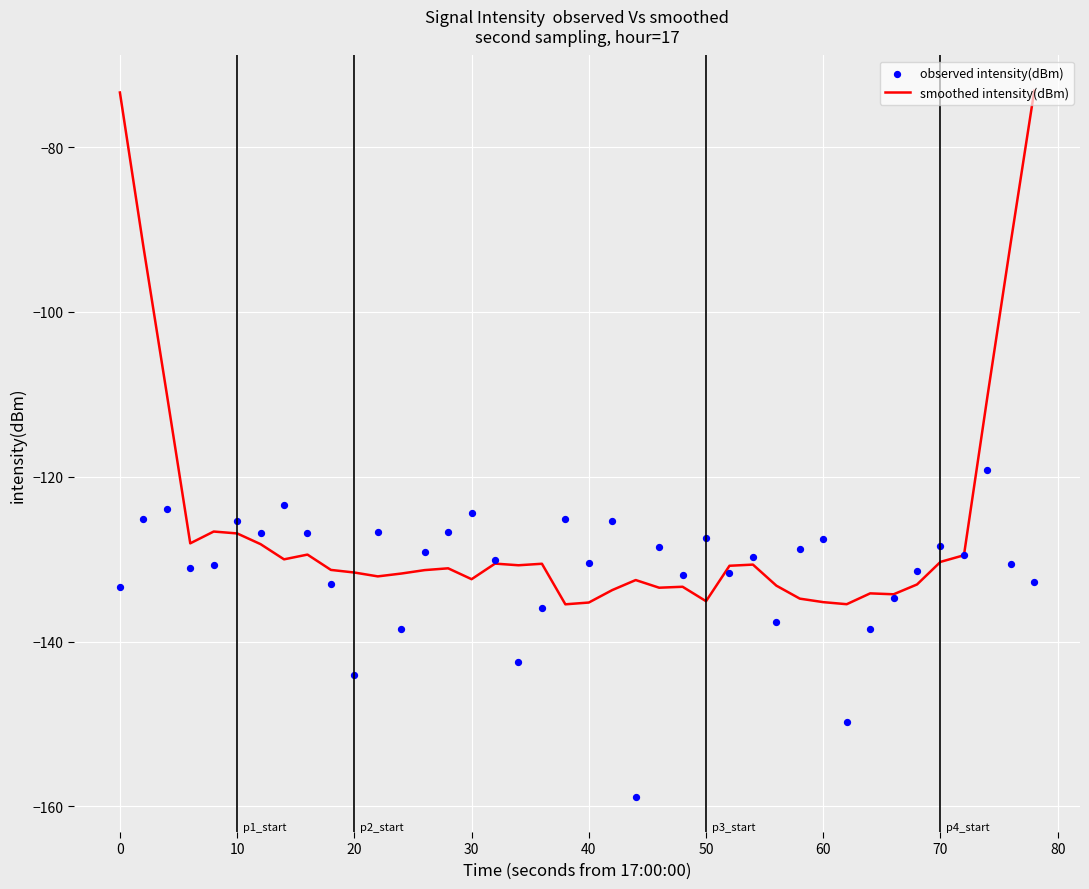

What is the lowest value of the smoothed intensity(dBm) series?

-135.5